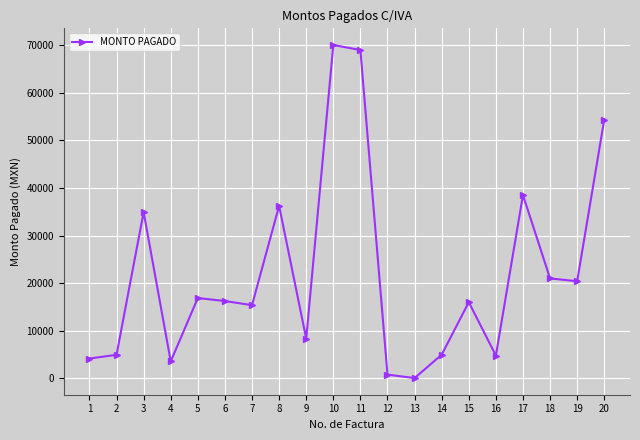

What is the value of the 7th point from the left?

15372.8